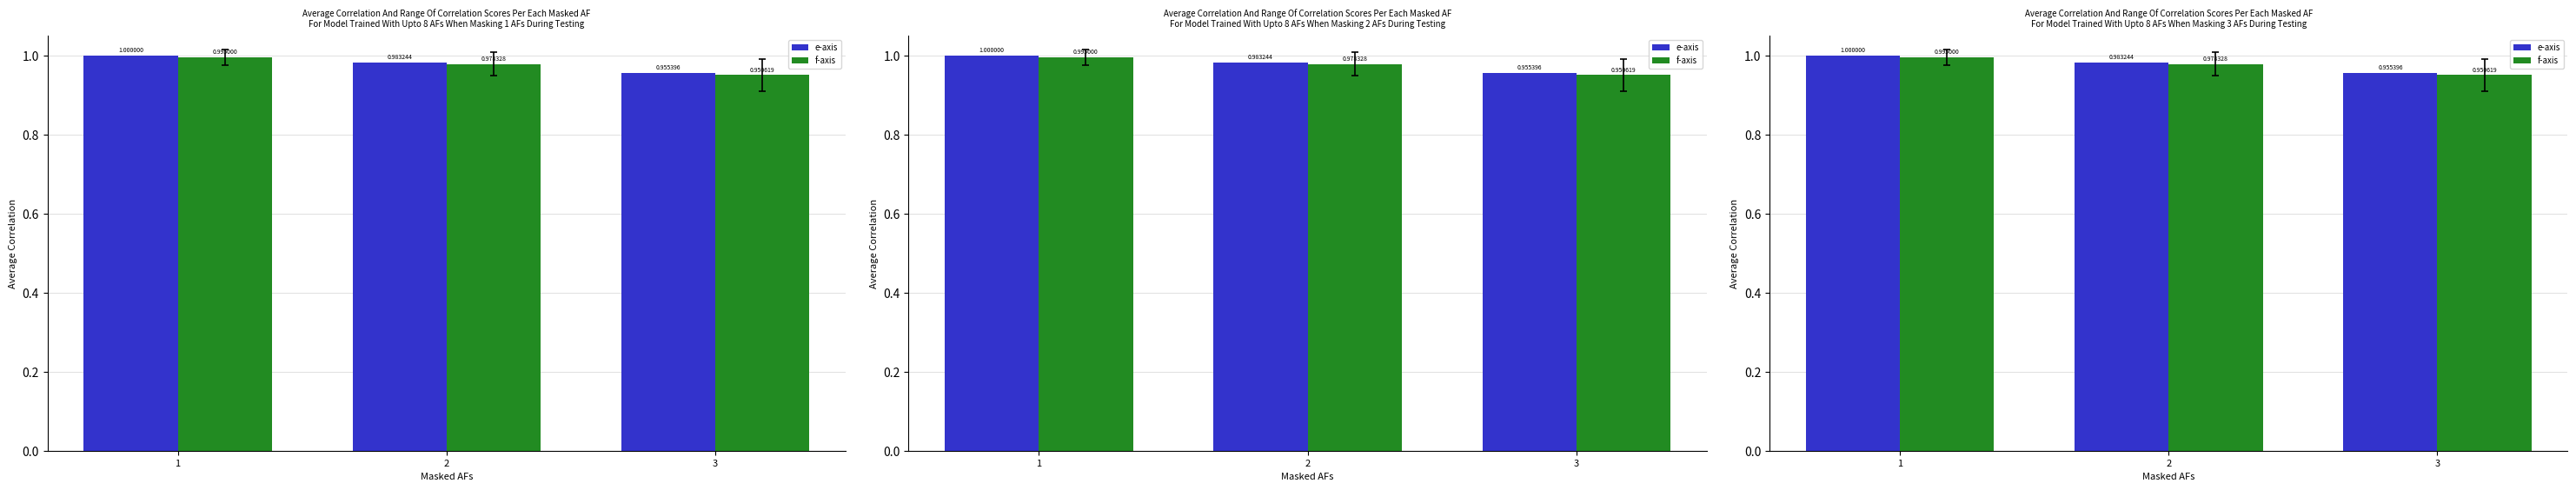

What is the value of the e-axis bar at the 3rd from the left?

1.0